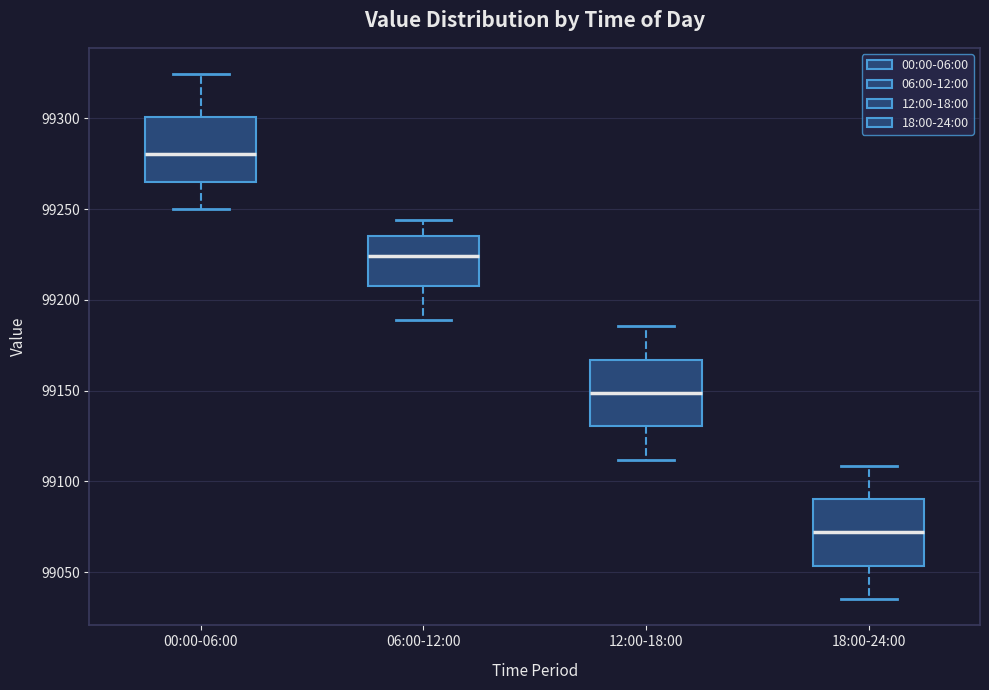

Where is the lower edge of the box for 00:00-06:00 on the y-axis? The values are not printed on the chart, so give them approximately, as read against the axis.

99265